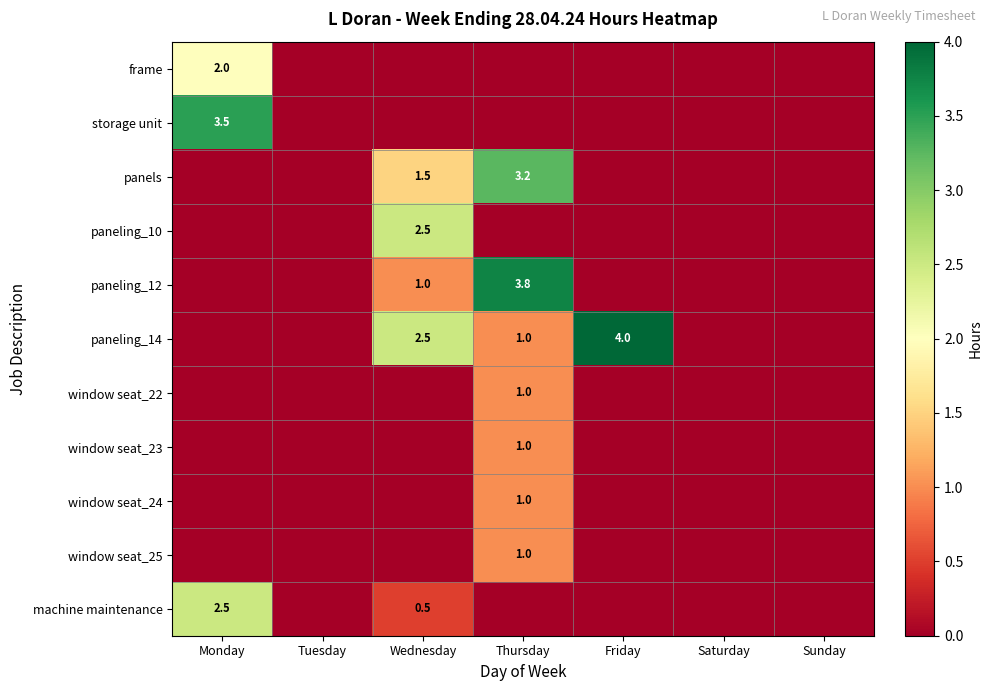

What is the difference between the paneling_14 values at Thursday and Saturday?

1.0